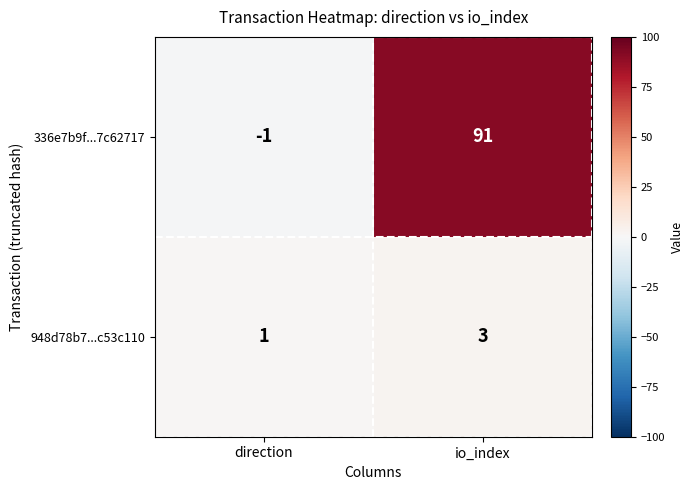

Which series has the widest spread of values?

336e7b9f...7c62717